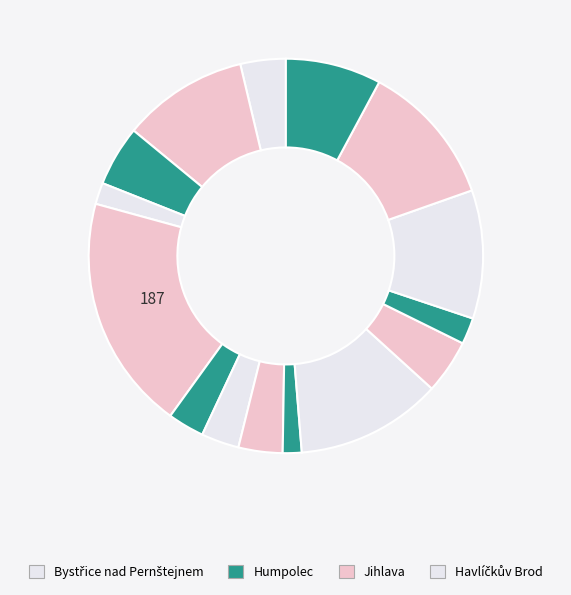

How many slices are in this pie chart?

15